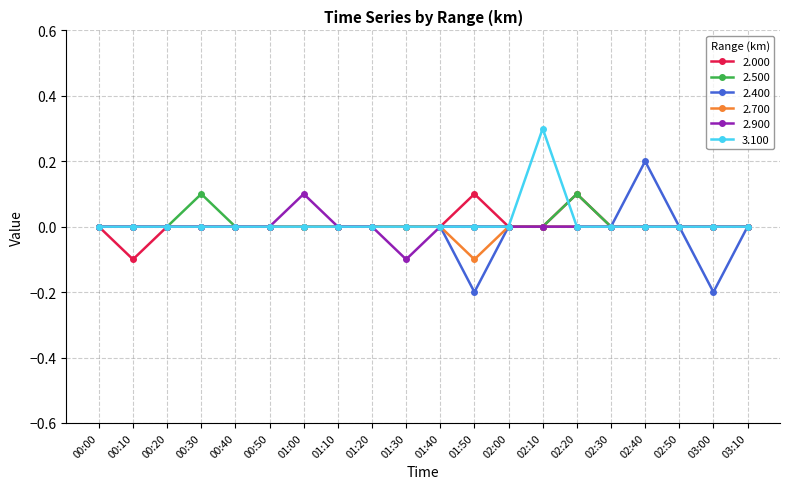

What is the difference between the second highest and minimum values in the 2.400 series?

0.2